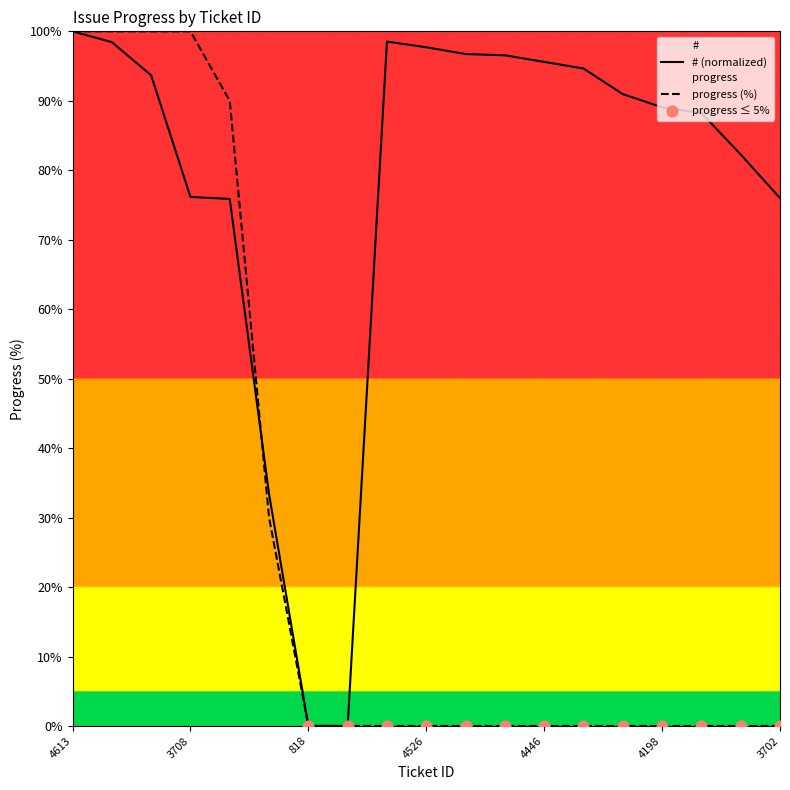

Which series contains the highest Y value?

#